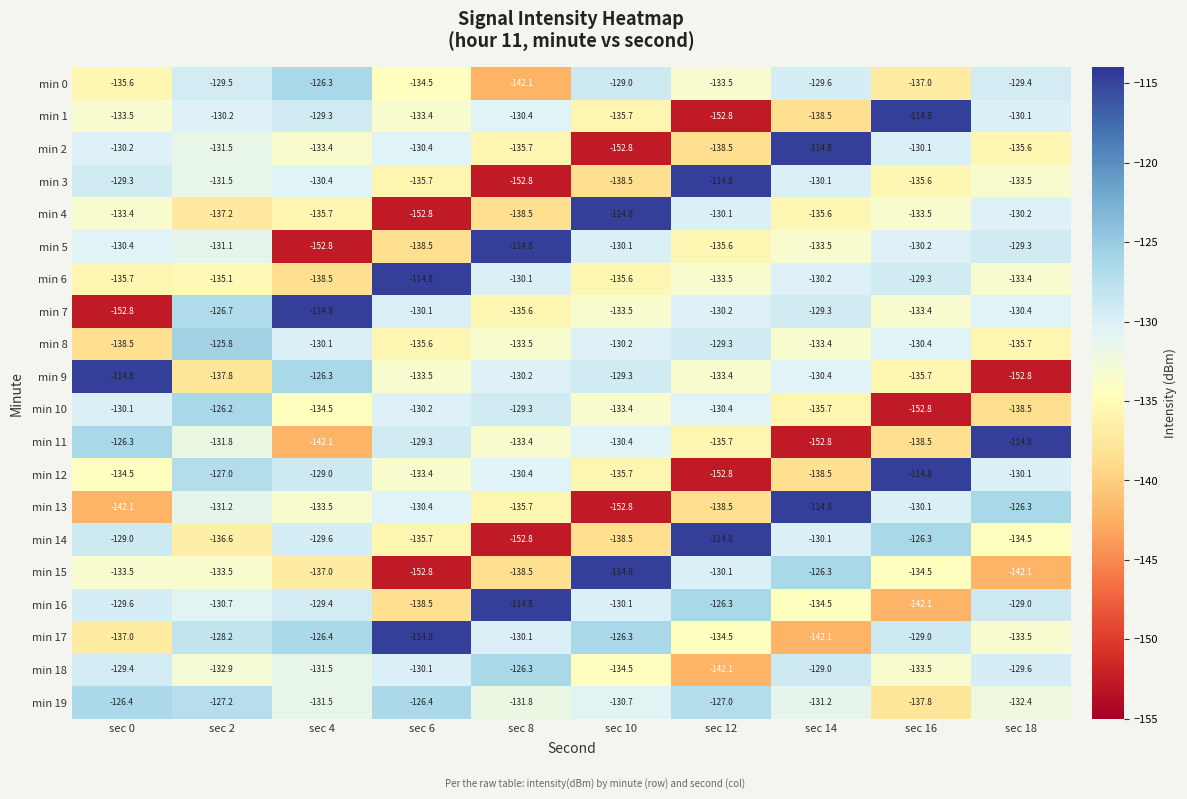

How many data points does each series have?

10